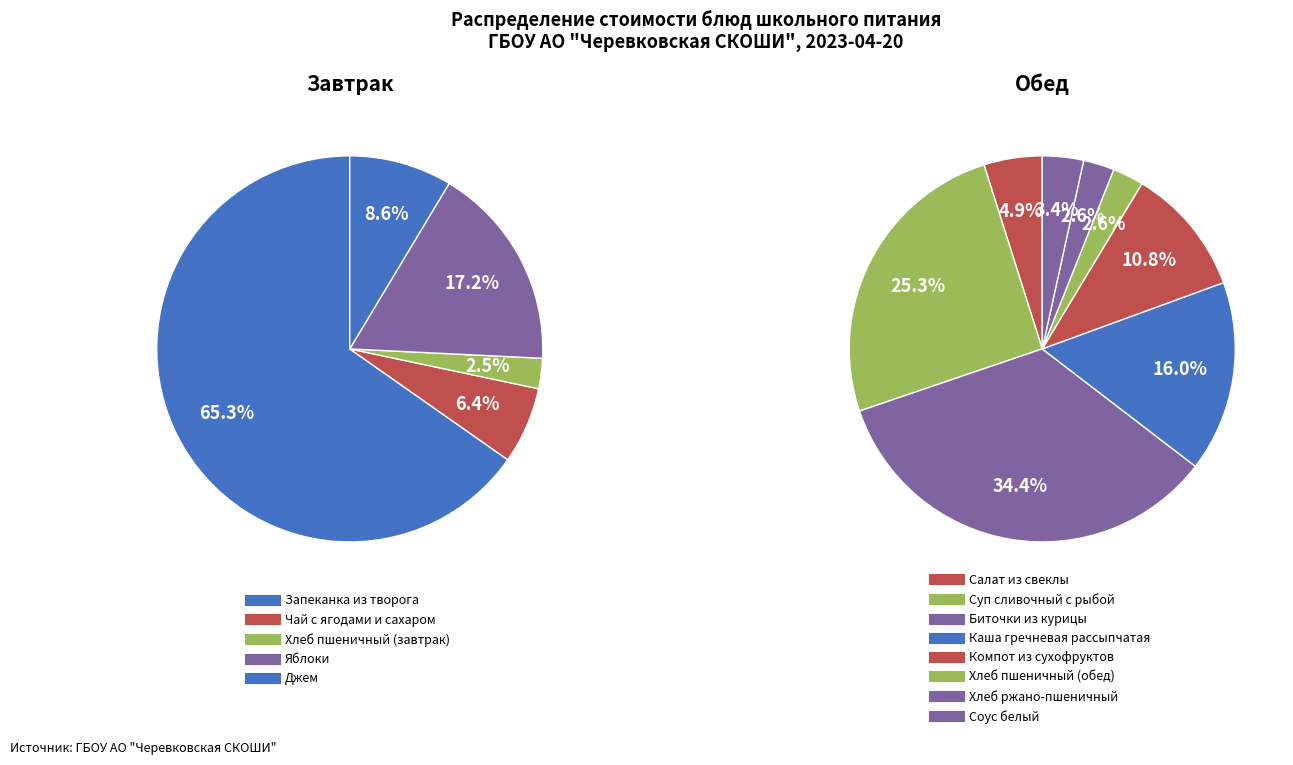

How many slices are in this pie chart?

13